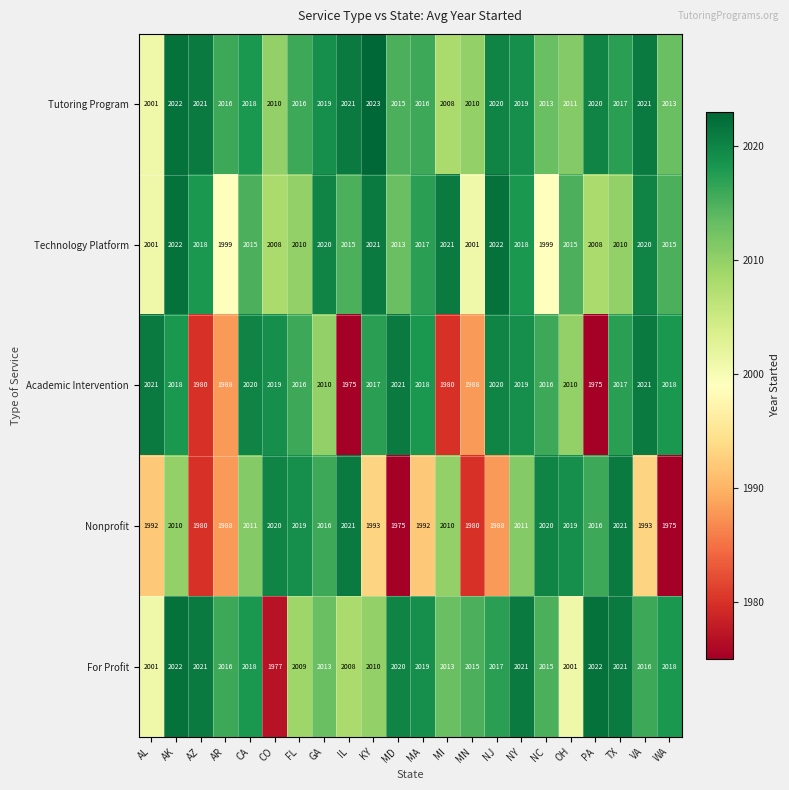

What is the highest value of the Nonprofit series?

2021